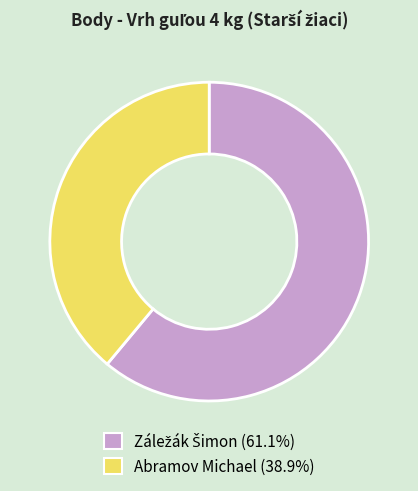

Does Abramov Michael (38.9%) account for over 50% of the chart?

No